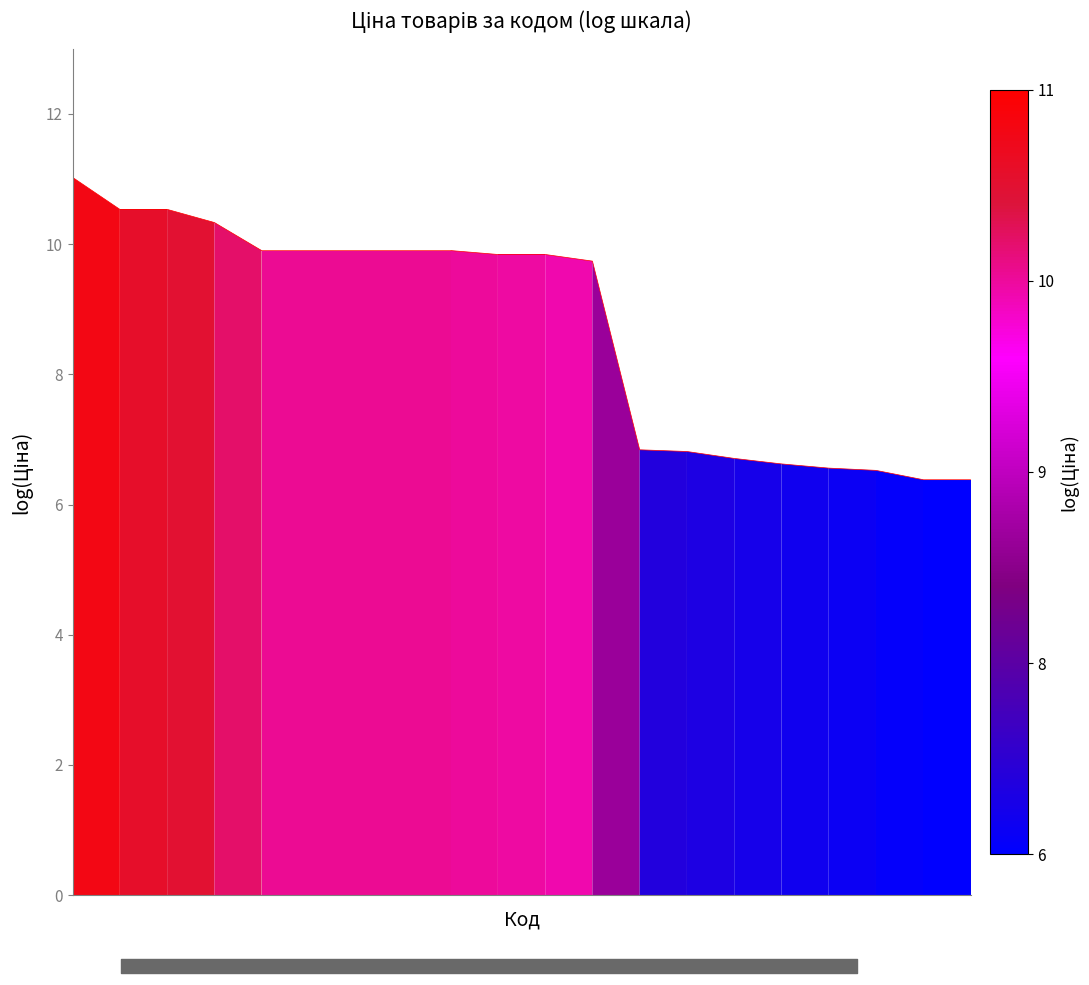

The value at 8 is 13.9. True or false?

False